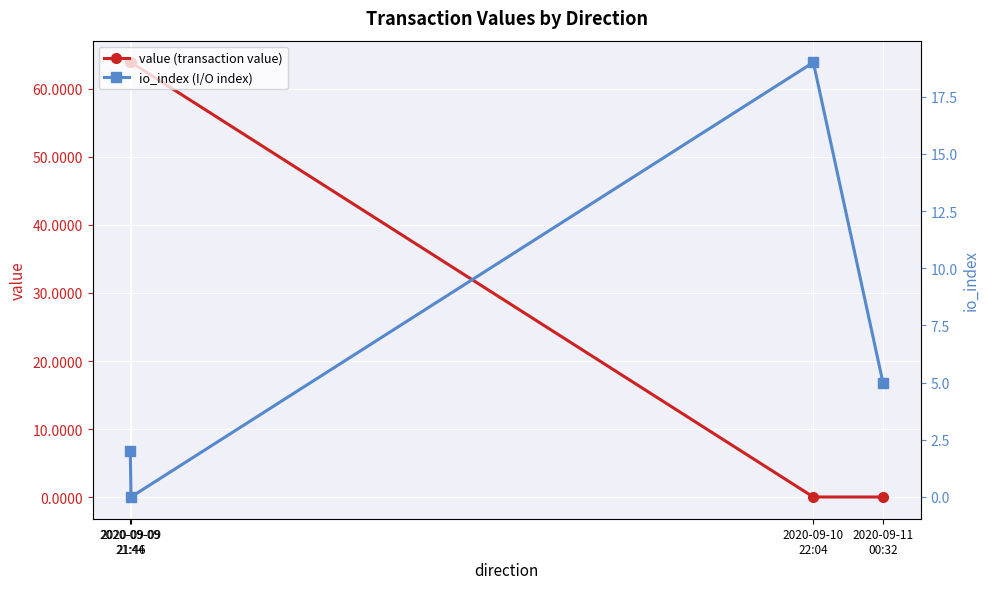

At which category does io_index (I/O index) reach its first local valley?

2020-09-09
21:46